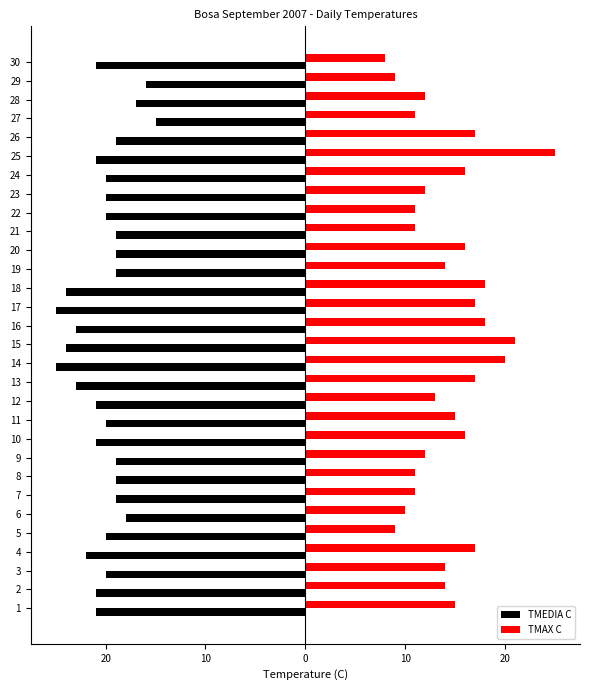

The value of TMEDIA C at 10 is -28. True or false?

False